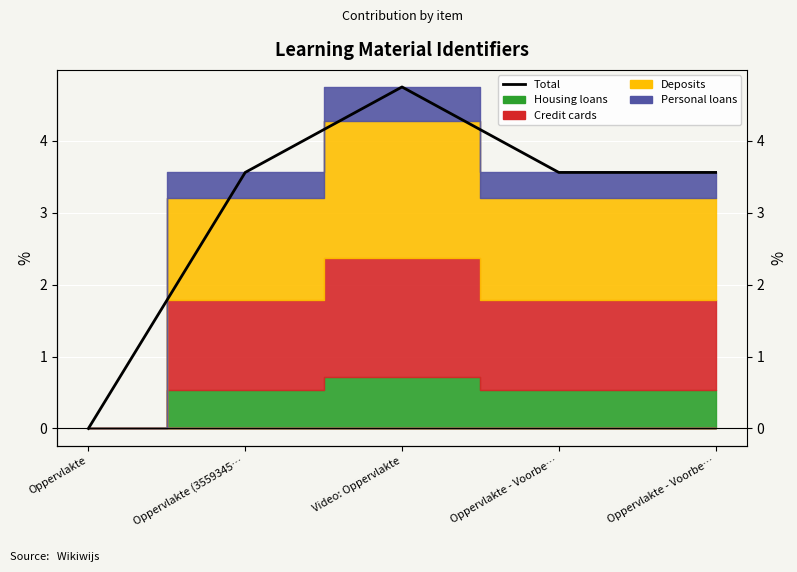

What is the sum of all values?

15.4